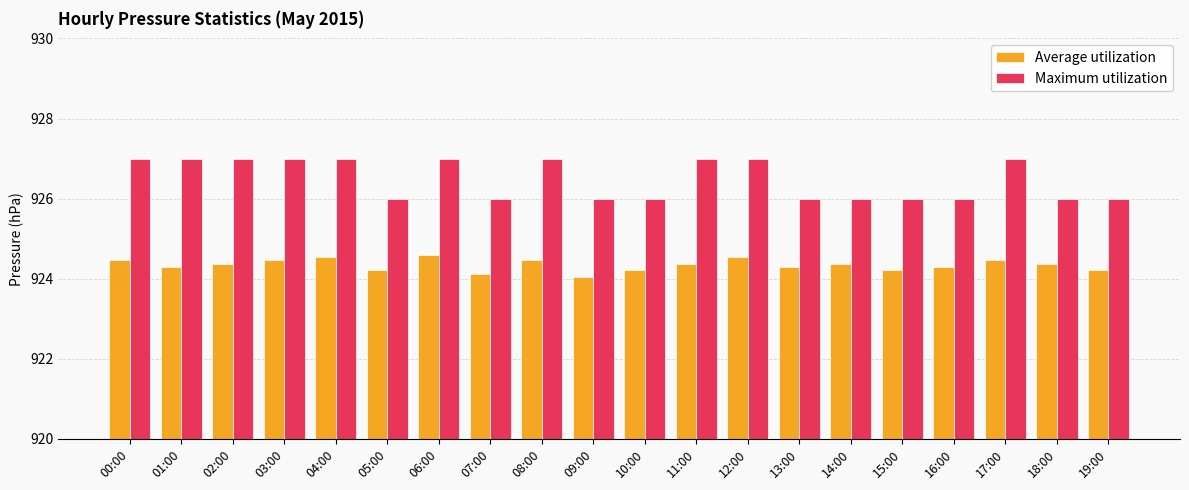

Reading left to right, what are all the values shown in this chart?

Average utilization: 924.5	924.3	924.4	924.5	924.5	924.2	924.6	924.1	924.5	924.0	924.2	924.4	924.5	924.3	924.4	924.2	924.3	924.5	924.4	924.2
Maximum utilization: 927.0	927.0	927.0	927.0	927.0	926.0	927.0	926.0	927.0	926.0	926.0	927.0	927.0	926.0	926.0	926.0	926.0	927.0	926.0	926.0